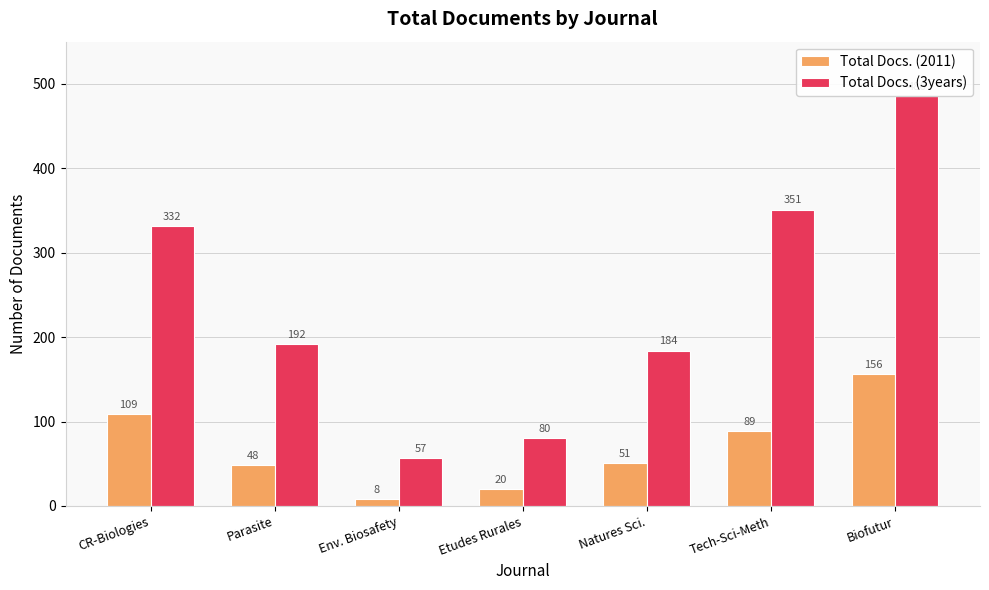

What is the value of the Total Docs. (3years) bar at the 7th from the left?

486